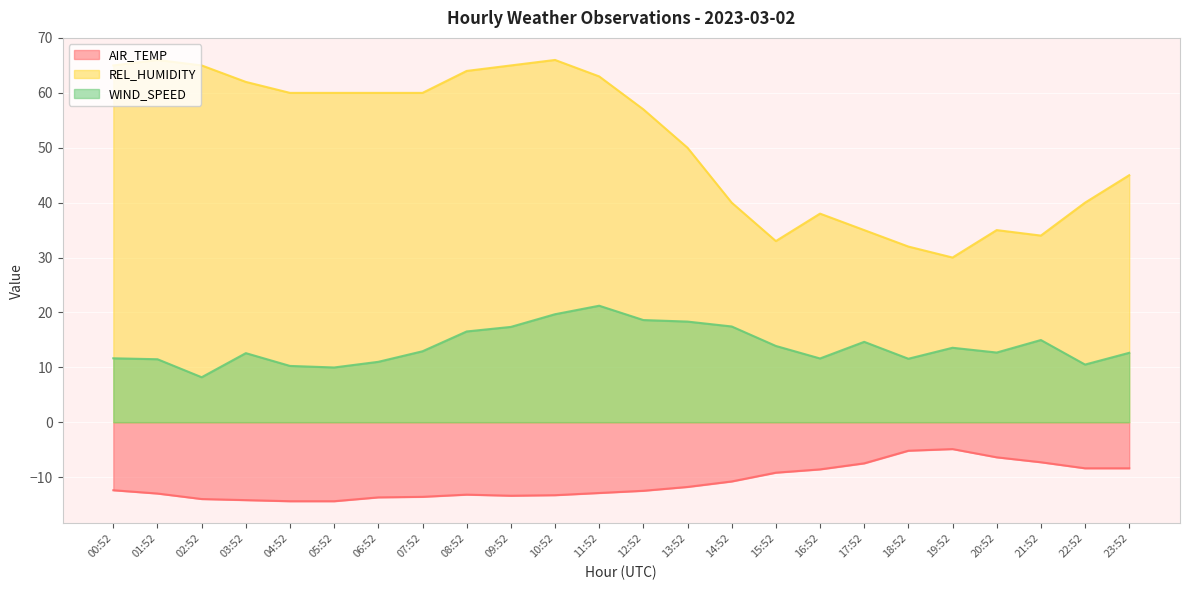

True or false: WIND_SPEED has a value of 6.4 at 14:52.

False